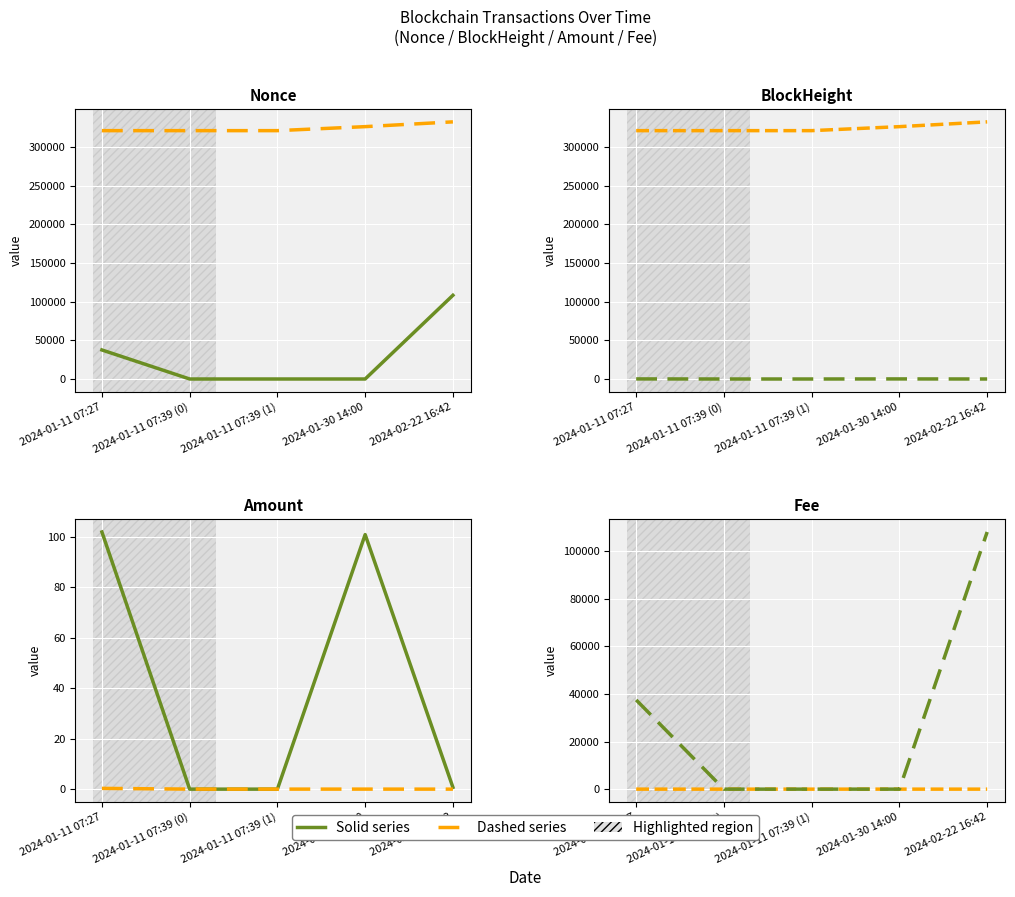

Reading left to right, list all the values displayed in this chart.

Nonce: 2024-01-11 07:27=37519.0	2024-01-11 07:39 (0)=0.0	2024-01-11 07:39 (1)=1.0	2024-01-30 14:00=2.0	2024-02-22 16:42=108159.0
BlockHeight: 2024-01-11 07:27=320914.0	2024-01-11 07:39 (0)=320915.0	2024-01-11 07:39 (1)=320915.0	2024-01-30 14:00=326082.0	2024-02-22 16:42=332265.0
Amount: 2024-01-11 07:27=102.0	2024-01-11 07:39 (0)=0.0	2024-01-11 07:39 (1)=0.0	2024-01-30 14:00=101.0	2024-02-22 16:42=0.7
Fee: 2024-01-11 07:27=0.3	2024-01-11 07:39 (0)=0.0	2024-01-11 07:39 (1)=0.0	2024-01-30 14:00=0.0	2024-02-22 16:42=0.0